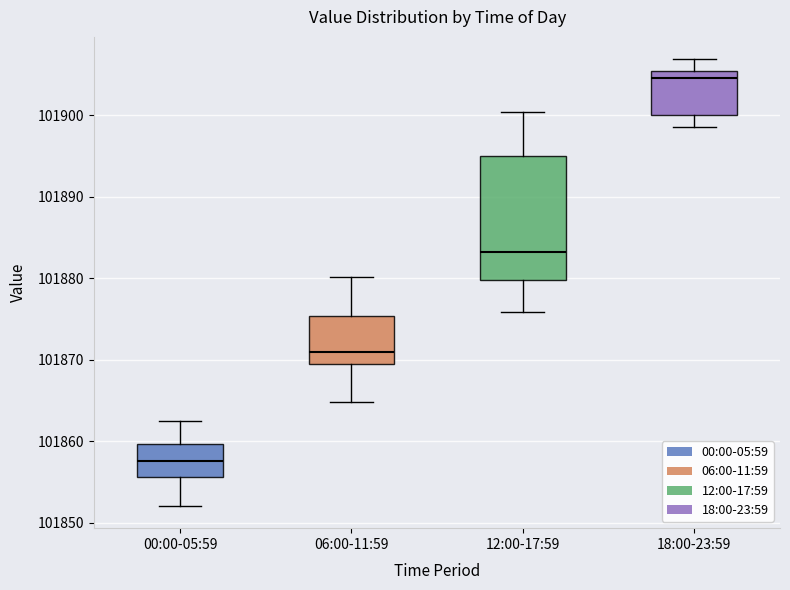

Reading left to right, read every box against the y-axis: the position of its median line, the range the box covers, and the ends of its whiskers. The values are not printed on the chart, so give them approximately, as read against the axis.

00:00-05:59: median 101858, box 101856 to 101860, whiskers 101852 to 101862
06:00-11:59: median 101871, box 101869 to 101875, whiskers 101865 to 101880
12:00-17:59: median 101883, box 101880 to 101895, whiskers 101876 to 101900
18:00-23:59: median 101905 (just below the box's upper edge), box 101900 to 101905, whiskers 101899 to 101907